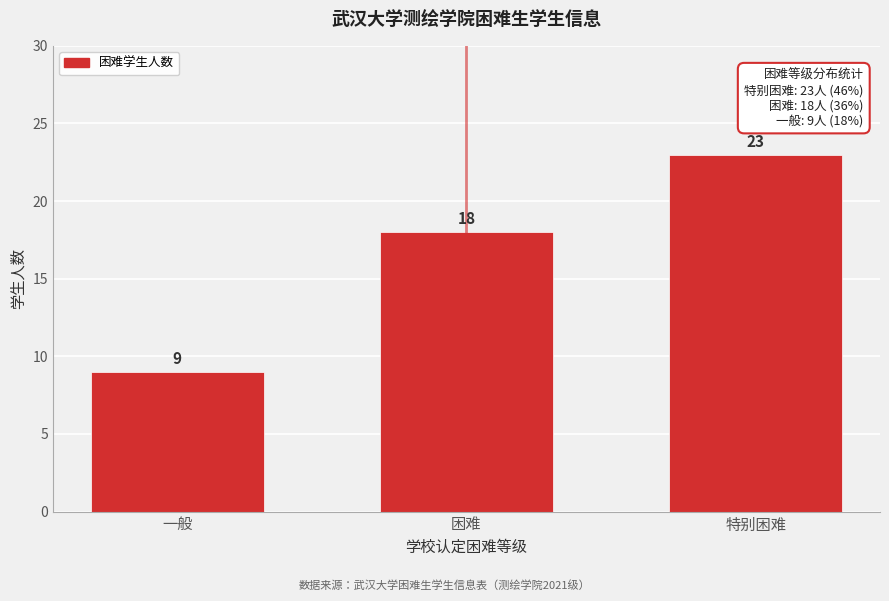

Reading right to left, transcribe all the data shown in this chart.

特别困难=23	困难=18	一般=9